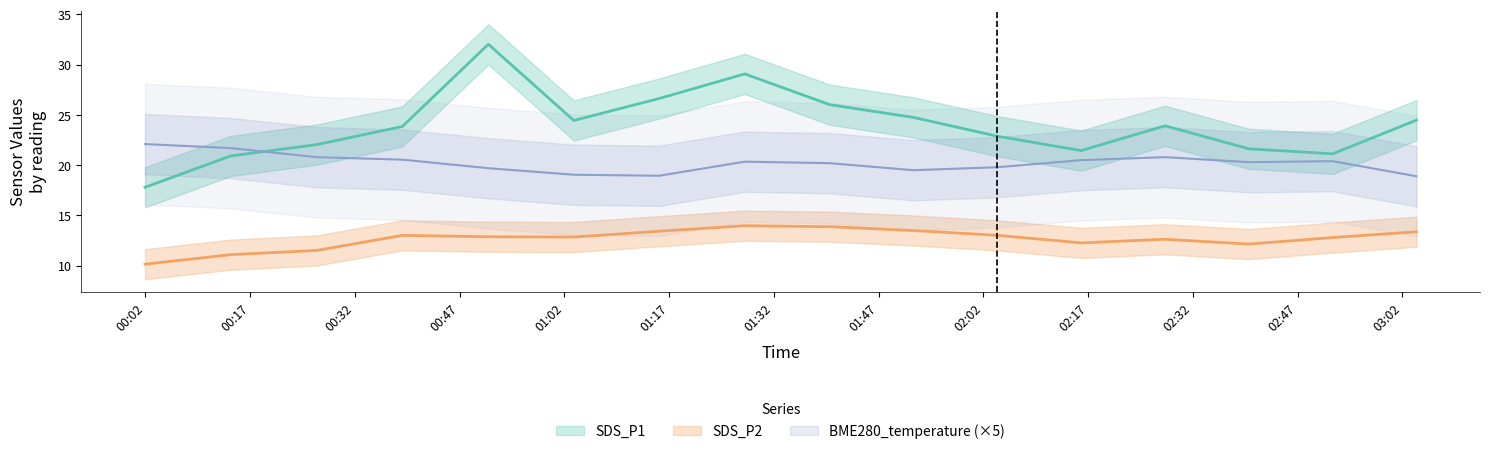

List the labels in order of BME280_temperature value, largest first.

2023/02/20 00:01:56, 2023/02/20 00:14:12, 2023/02/20 00:26:32, 2023/02/20 02:28:00, 2023/02/20 00:38:47, 2023/02/20 02:16:00, 2023/02/20 02:52:00, 2023/02/20 01:27:49, 2023/02/20 02:40:00, 2023/02/20 01:40:00, 2023/02/20 02:04:00, 2023/02/20 00:51:06, 2023/02/20 01:52:00, 2023/02/20 01:03:20, 2023/02/20 01:15:33, 2023/02/20 03:04:00